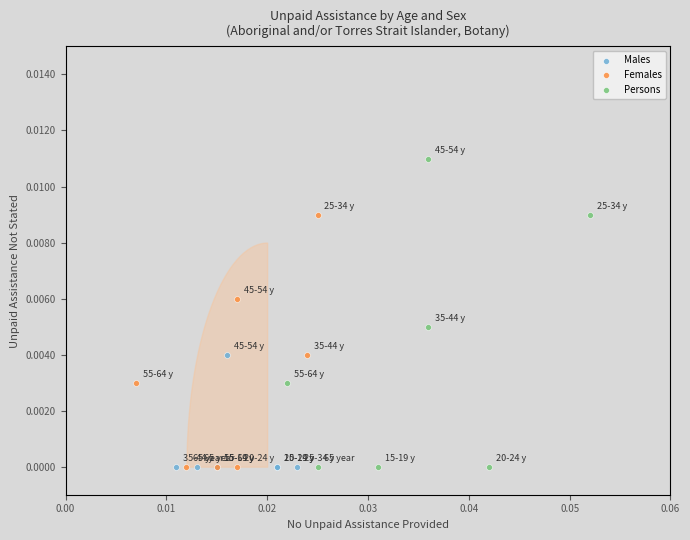

Which series contains the highest Y value?

Persons